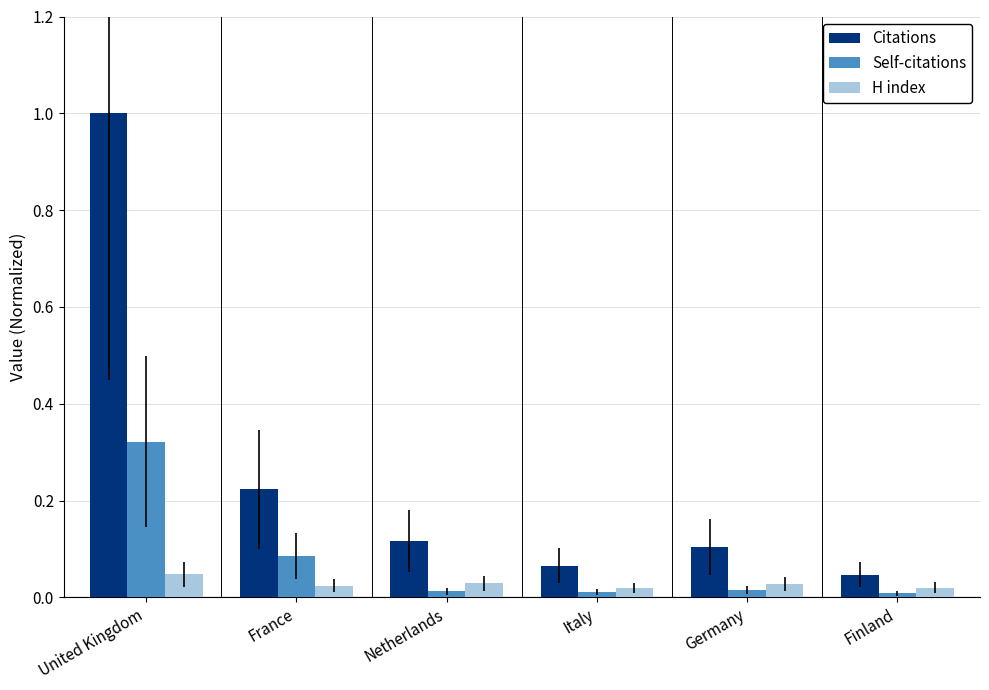

At which category is the sum across all series the highest?

United Kingdom